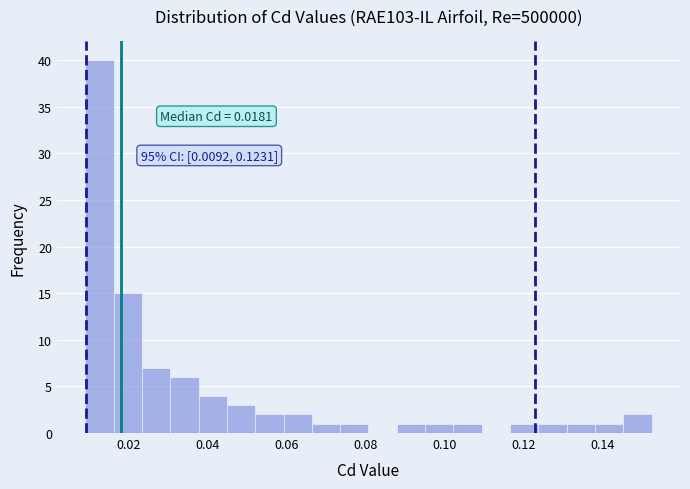

Read against the x-axis, roughly where is the centre of the tallest bar?

0.012